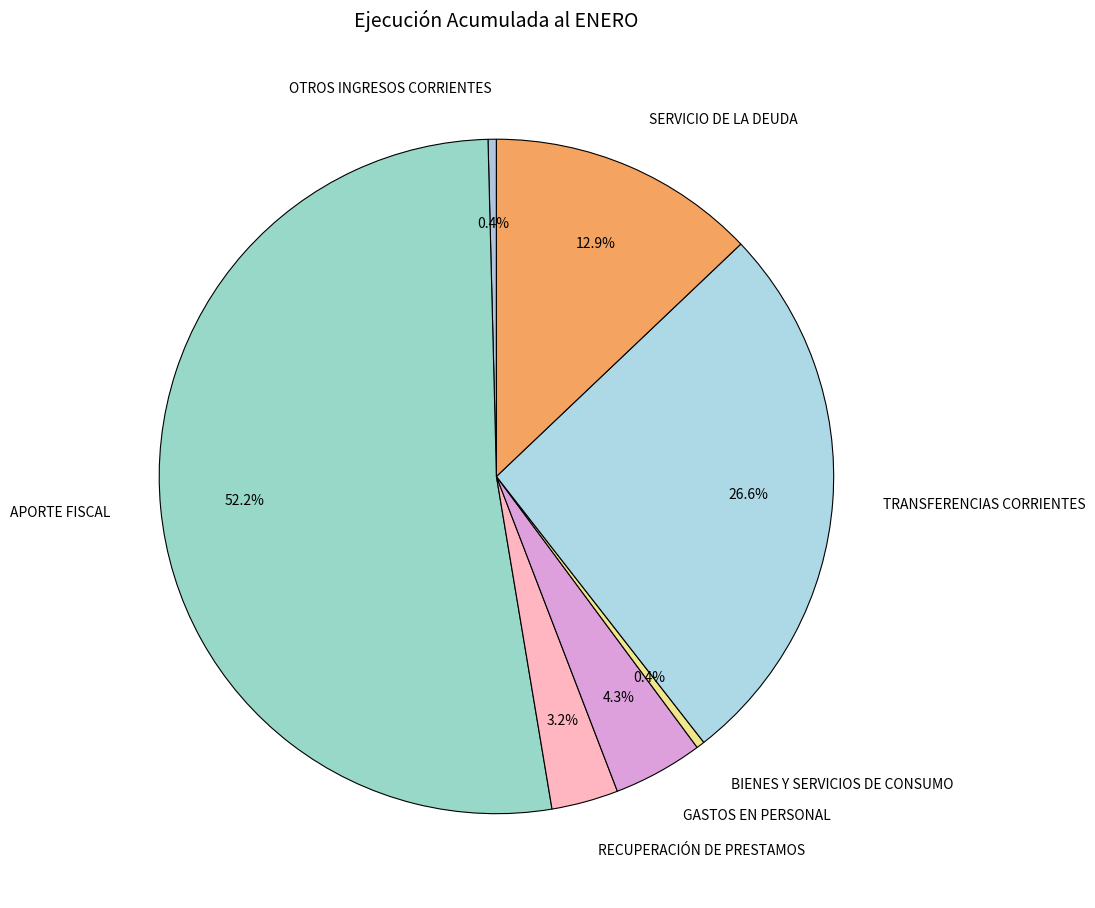

What percentage is the APORTE FISCAL slice, to the nearest percent?

52%